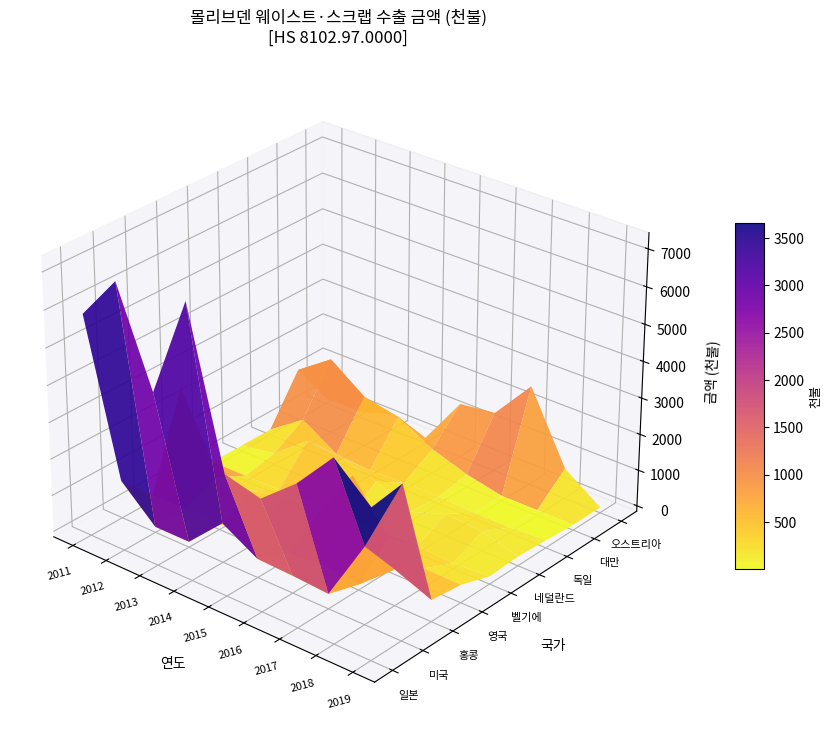

What is the maximum value shown in the chart?

7275